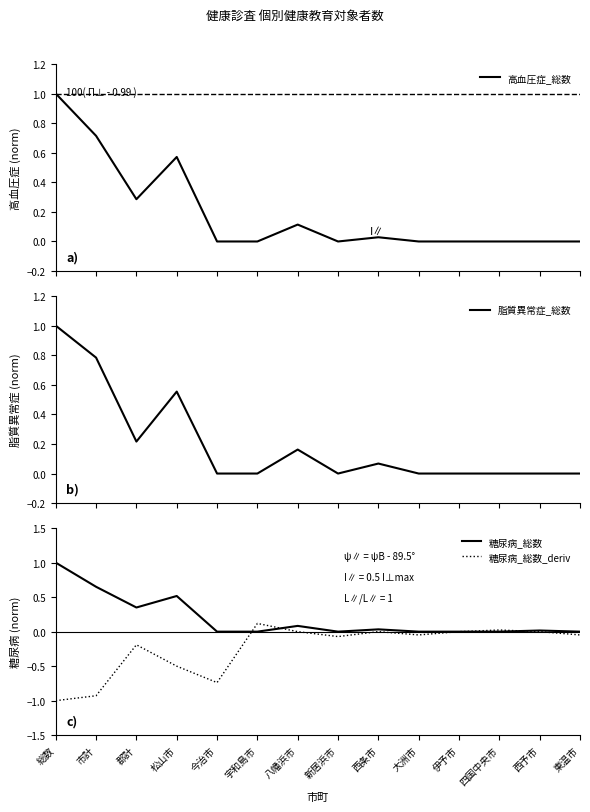

What are all the series names shown in the legend?

高血圧症_総数, 脂質異常症_総数, 糖尿病_総数, 糖尿病_総数_deriv